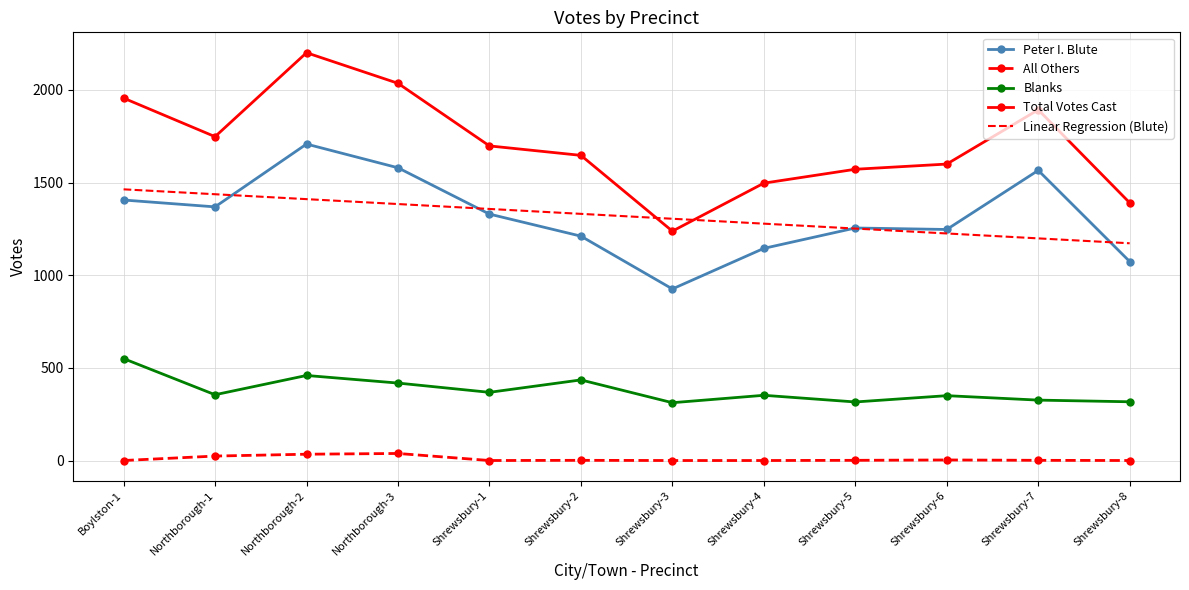

Rank the series at Northborough-1 from highest to lowest value.

Total Votes Cast, Linear Regression (Blute), Peter I. Blute, Blanks, All Others